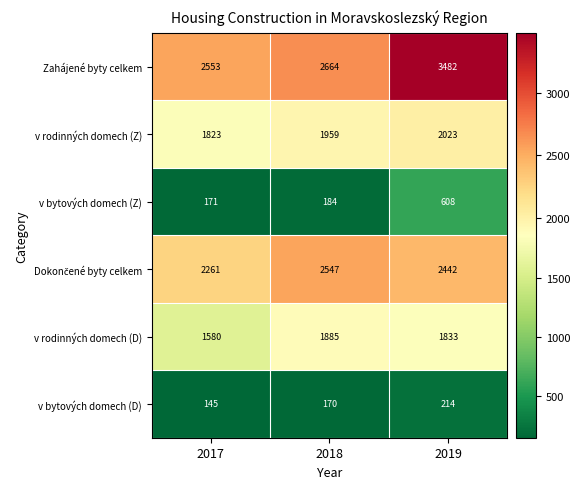

Which series has the largest total across all categories?

Zahájené byty celkem